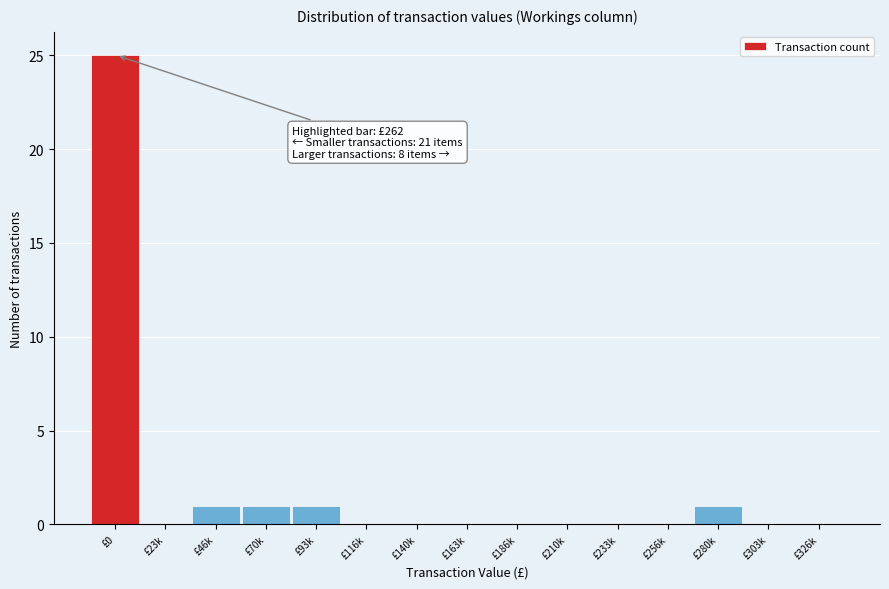

Reading right to left, extract all data points from this chart.

£326k=0	£303k=0	£280k=1	£256k=0	£233k=0	£210k=0	£186k=0	£163k=0	£140k=0	£116k=0	£93k=1	£70k=1	£46k=1	£23k=0	£0=25